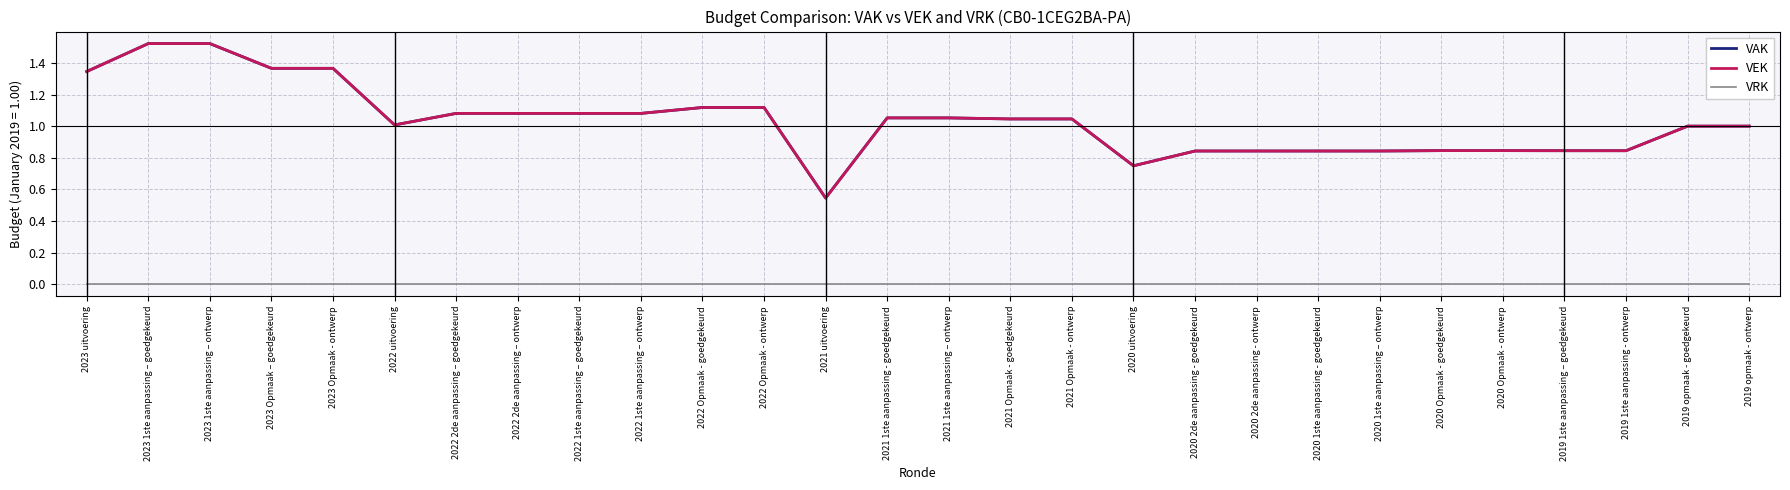

Which series has the largest range (max minus min)?

VAK